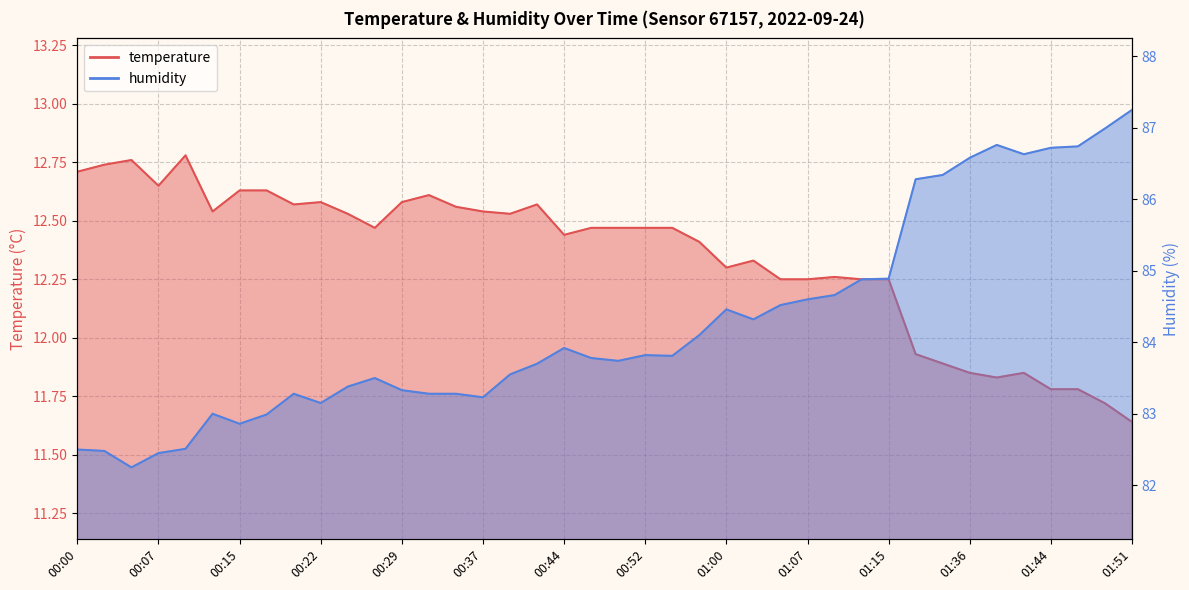

At which category is the sum across all series the highest?

01:51